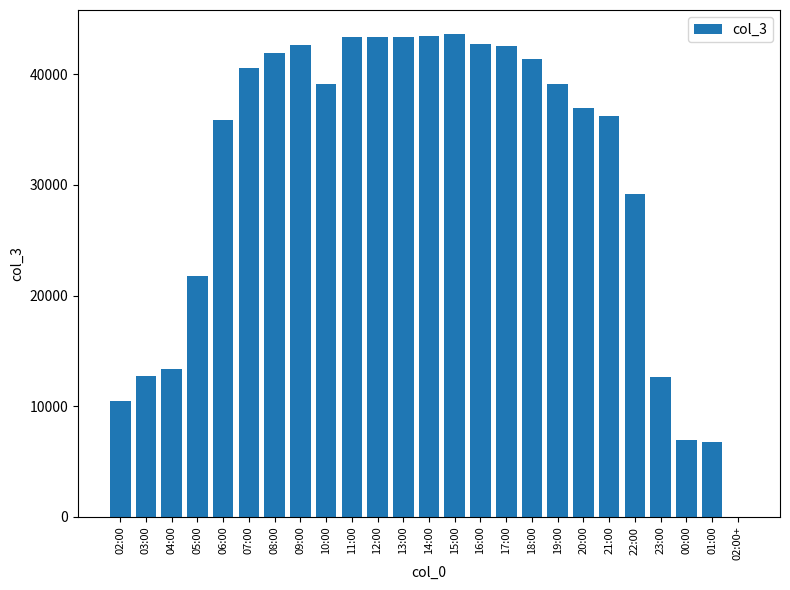

The value at 05:00 is 21750. True or false?

True